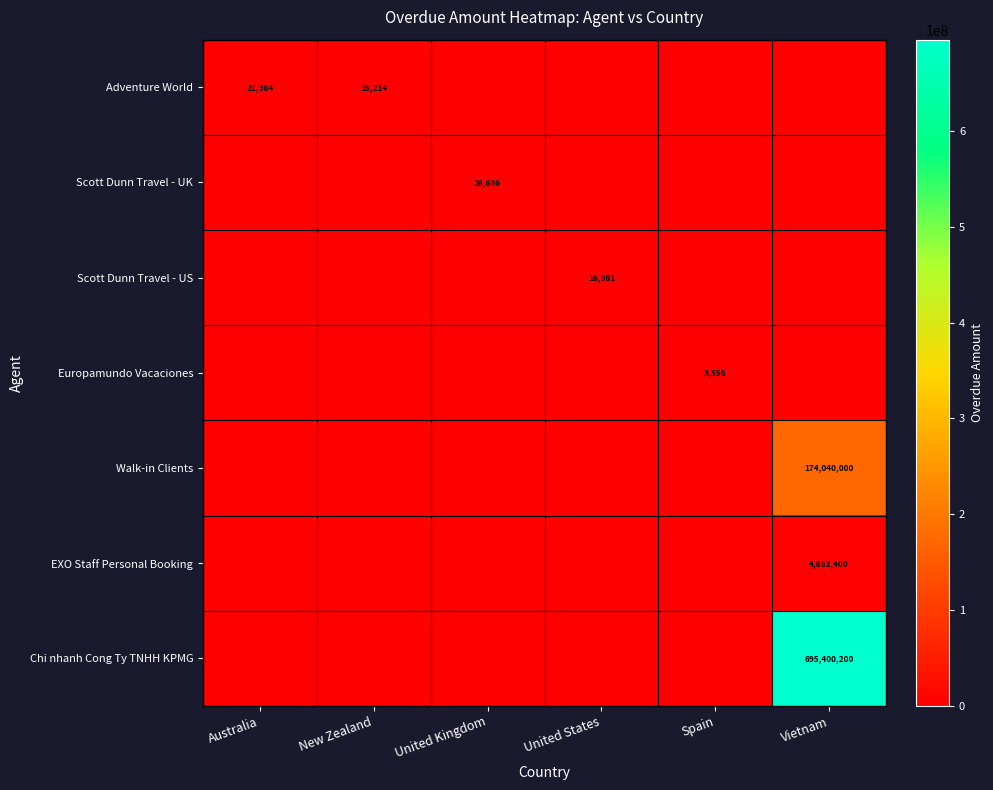

What is the difference between the highest and lowest values at Vietnam?

695400200.0